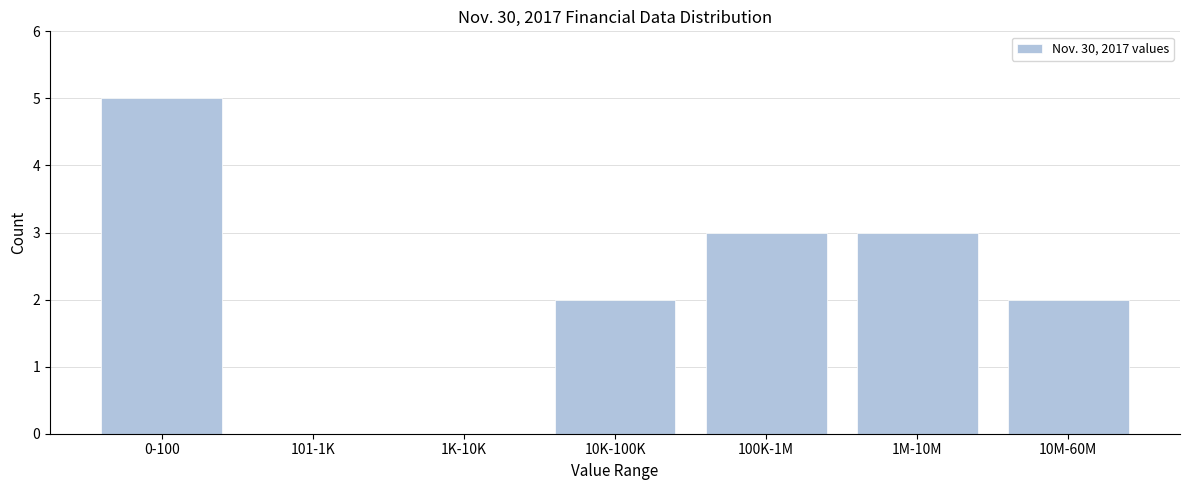

Reading left to right, list all the values displayed in this chart.

0-100=5	101-1K=0	1K-10K=0	10K-100K=2	100K-1M=3	1M-10M=3	10M-60M=2